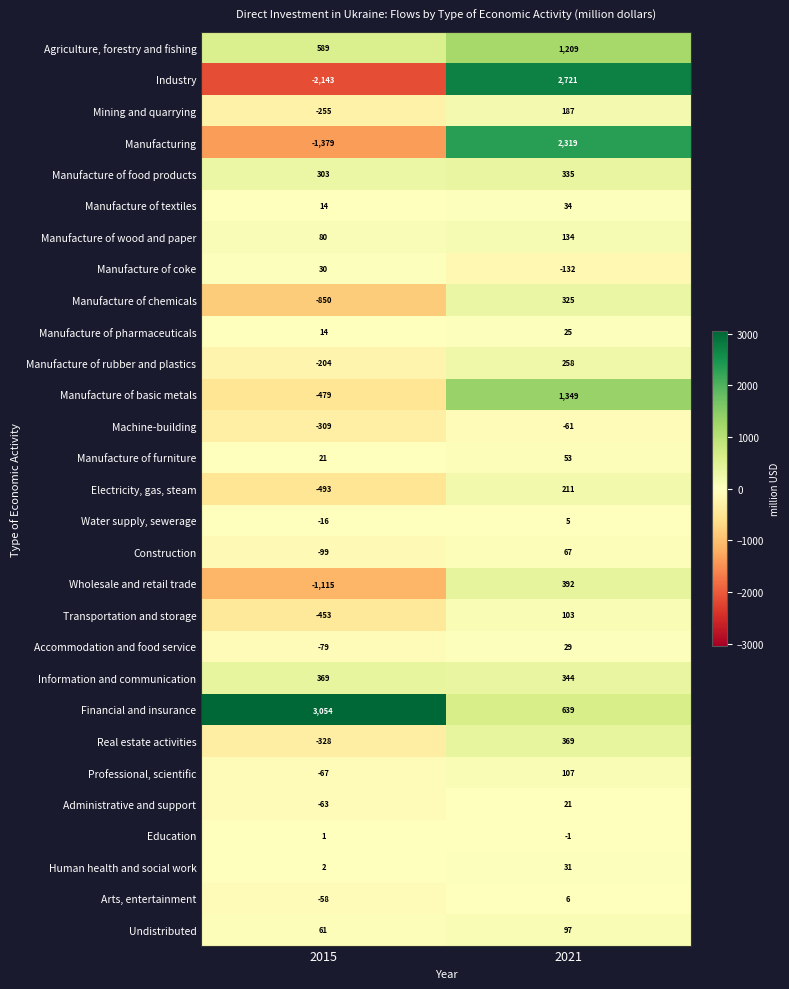

Is it true that Construction equals -99 at 2015?

True